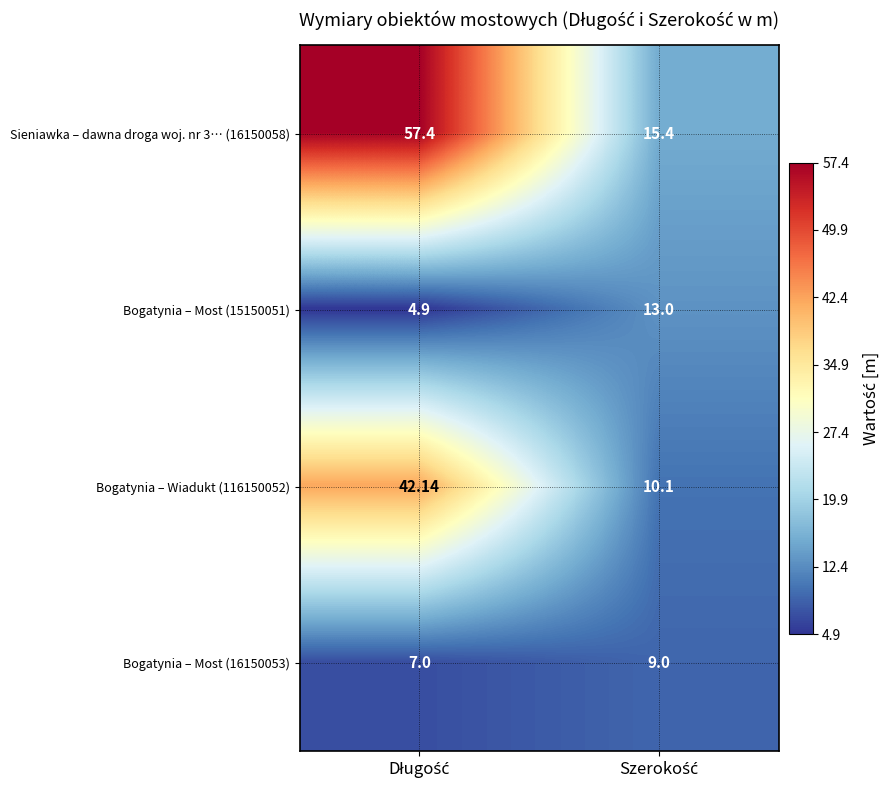

How many distinct data groups are displayed?

4